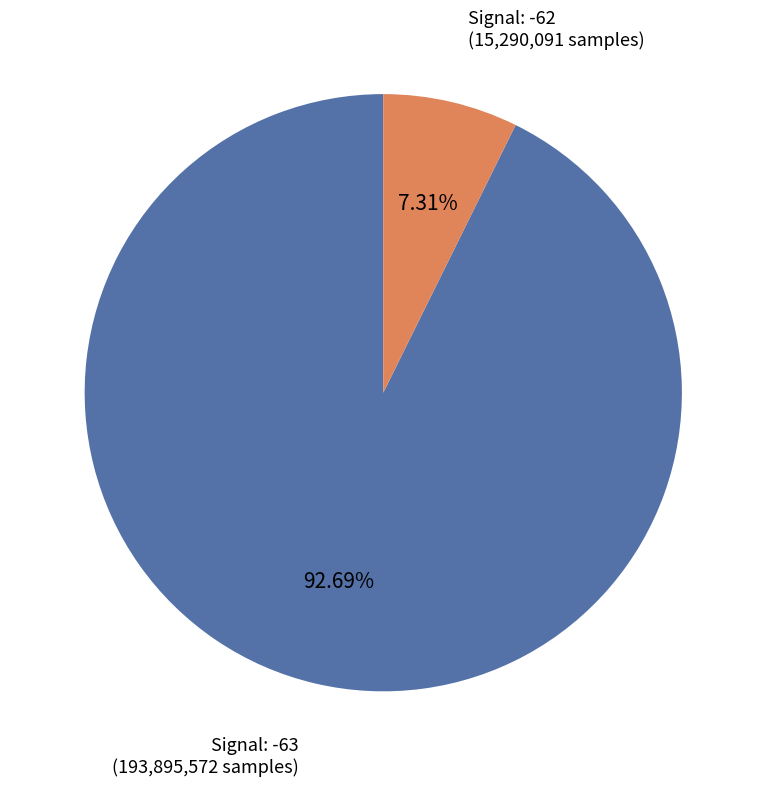

Is there a majority slice in this chart?

Yes